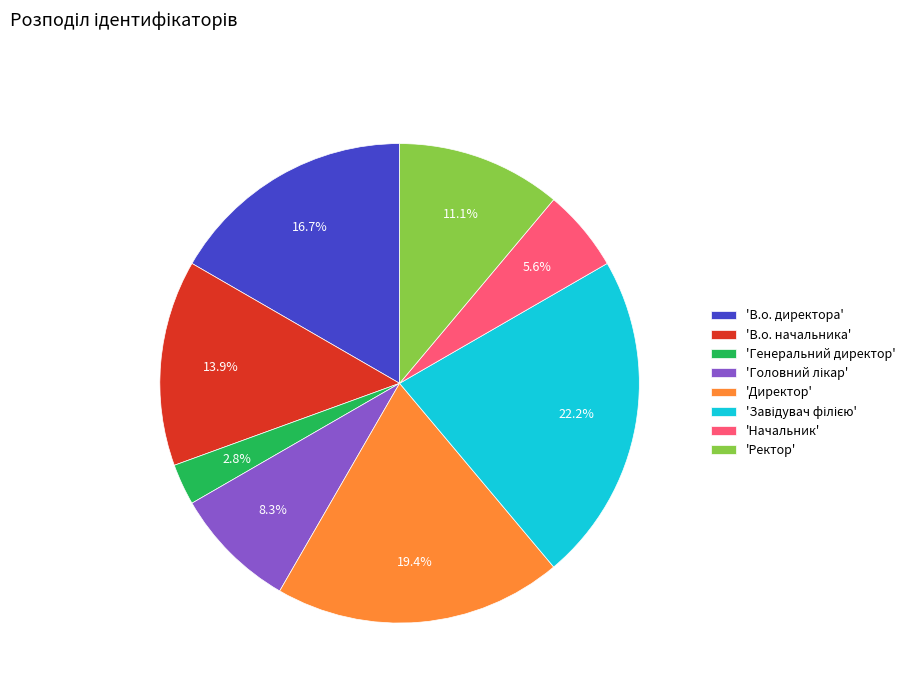

Count the number of slices in the pie.

8